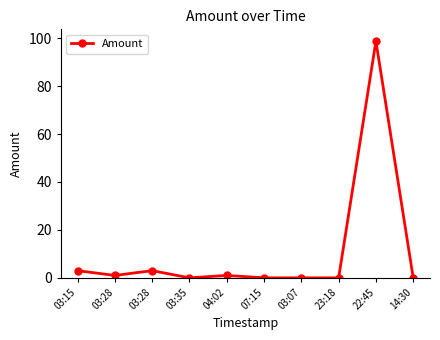

How many interior local peaks (higher than both neighbors) does the data have?

3